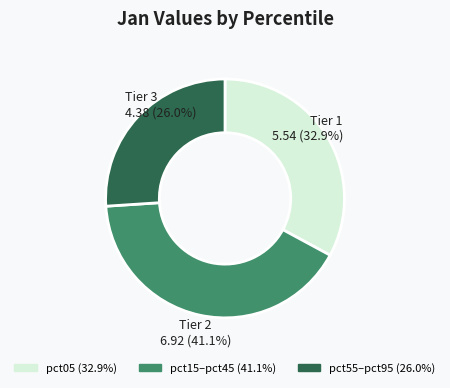

Count the number of slices in the pie.

3